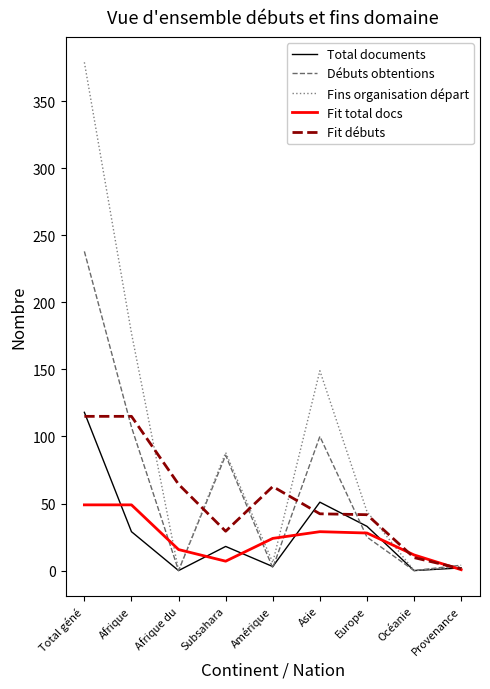

What are all the series names shown in the legend?

Total documents, Débuts obtentions, Fins organisation départ, Fit total docs, Fit débuts